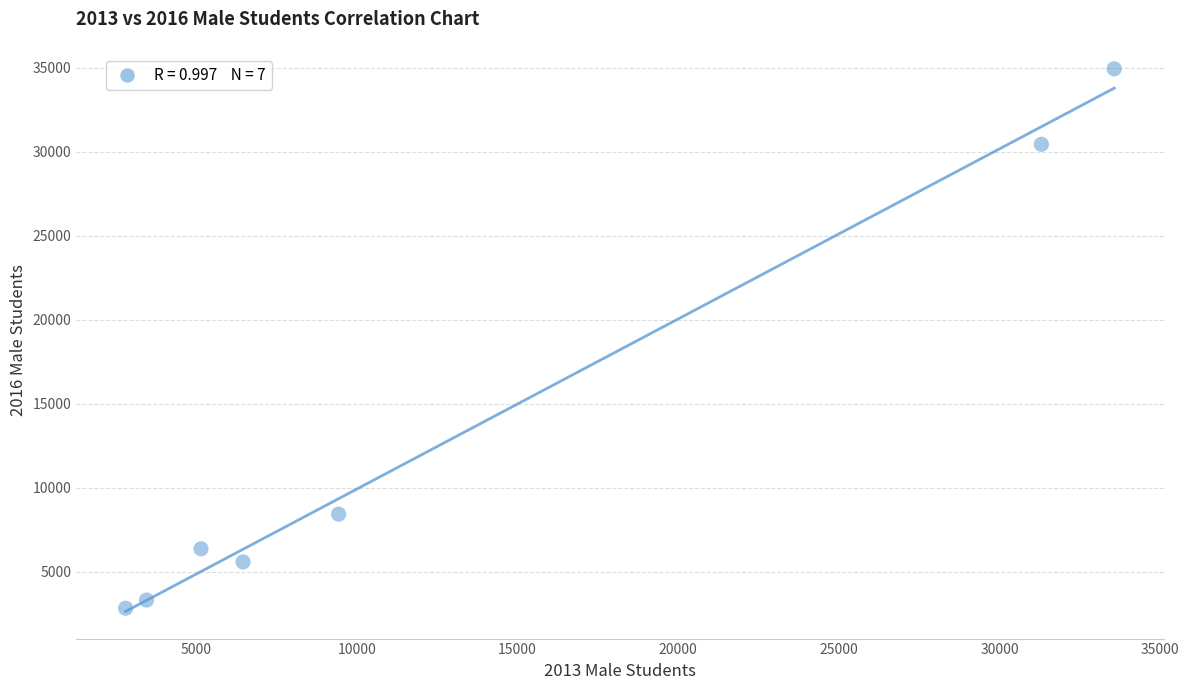

What Y value in the scatter plot is closest to 18874?

8415